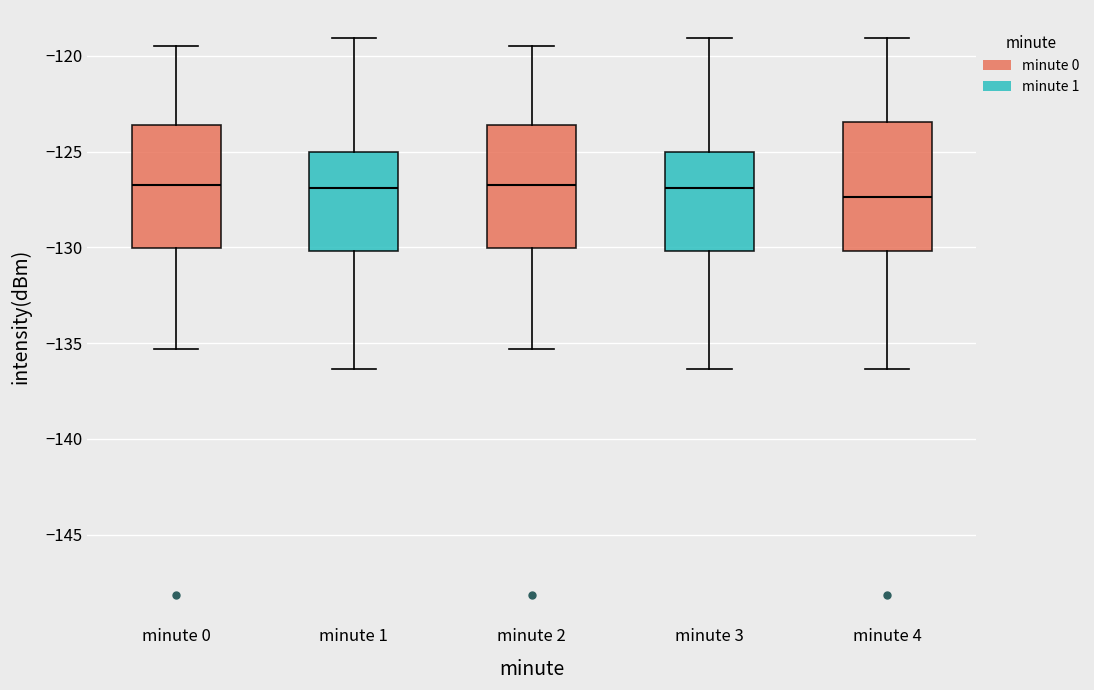

Reading left to right, read every box against the y-axis: the position of its median line, the range the box covers, and the ends of its whiskers. The values are not printed on the chart, so give them approximately, as read against the axis.

minute 0: median -126.5, box -130.0 to -123.5, whiskers -135.5 to -119.5
minute 1: median -127.0, box -130.0 to -125.0, whiskers -136.5 to -119.0
minute 2: median -126.5, box -130.0 to -123.5, whiskers -135.5 to -119.5
minute 3: median -127.0, box -130.0 to -125.0, whiskers -136.5 to -119.0
minute 4: median -127.5, box -130.0 to -123.5, whiskers -136.5 to -119.0